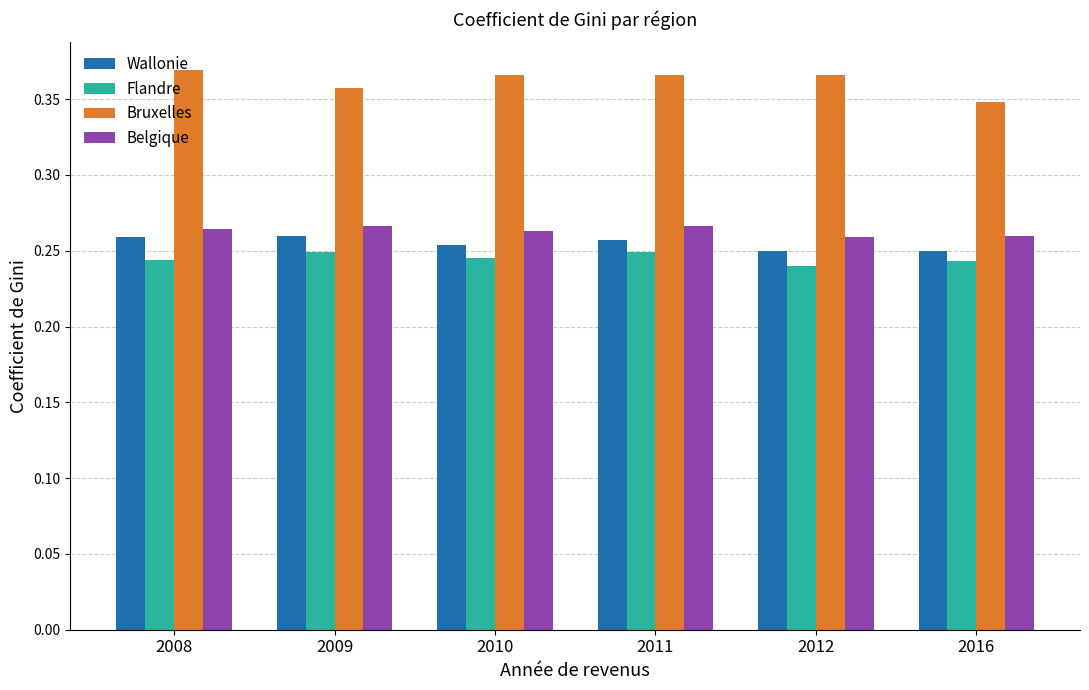

At which label does Bruxelles reach its minimum?

2016